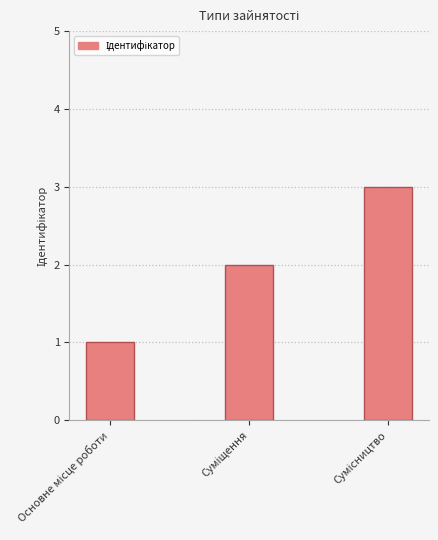

What is the greatest value displayed?

3